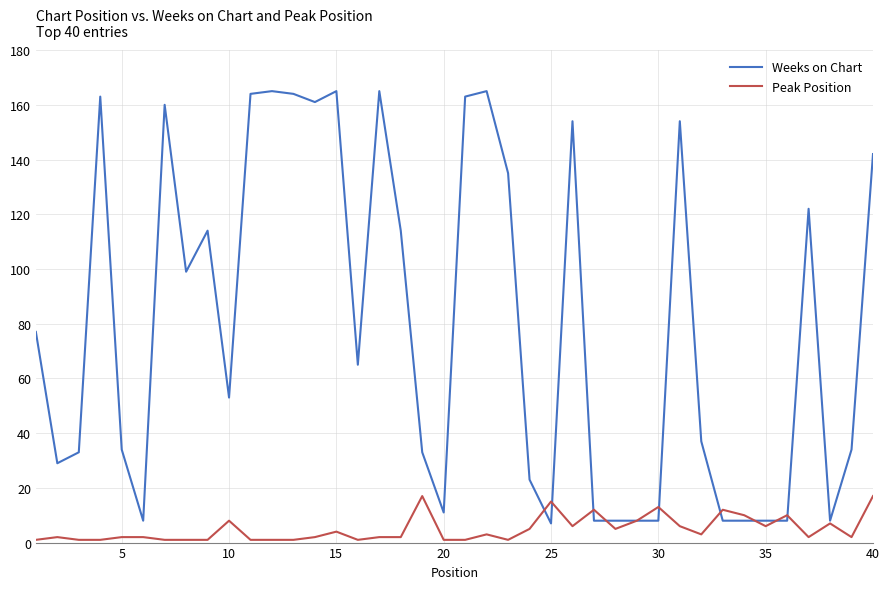

List the series in order of their peak value, highest first.

Weeks on Chart, Peak Position